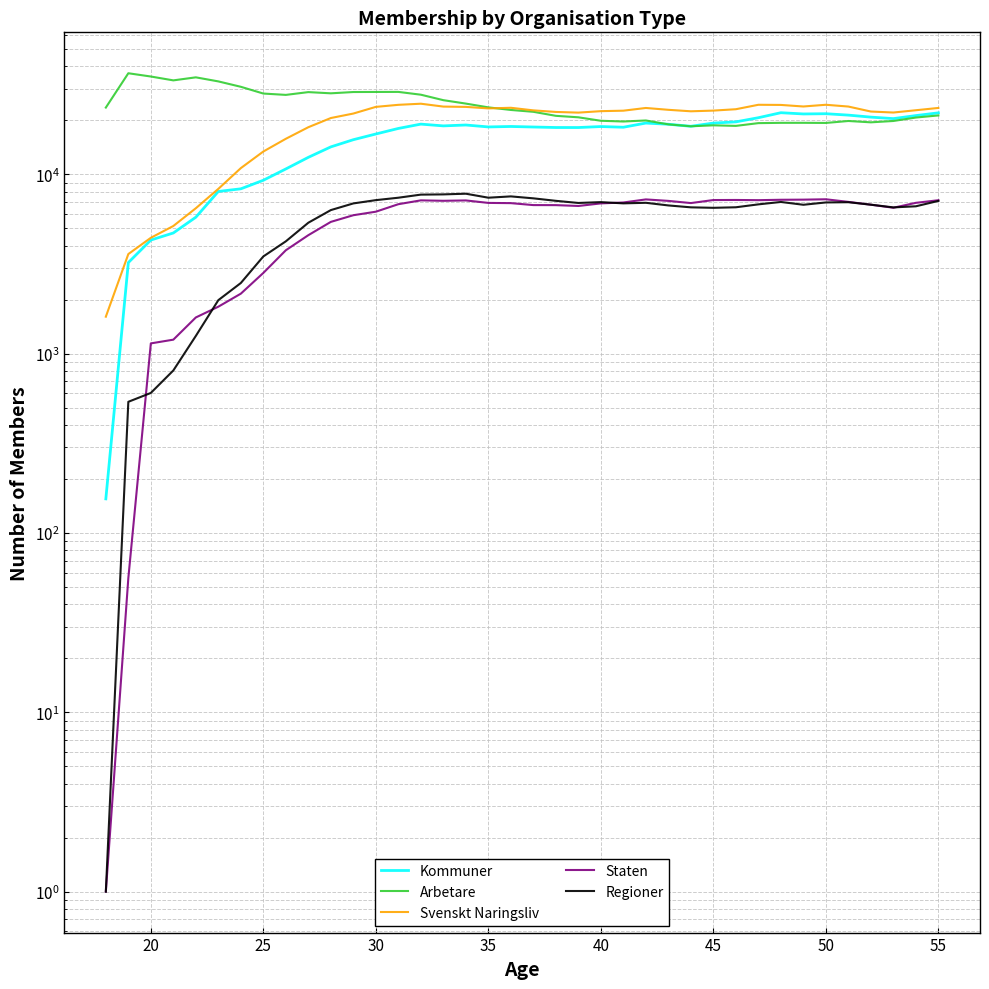

How many times do Arbetare and Svenskt Naringsliv cross each other?

1